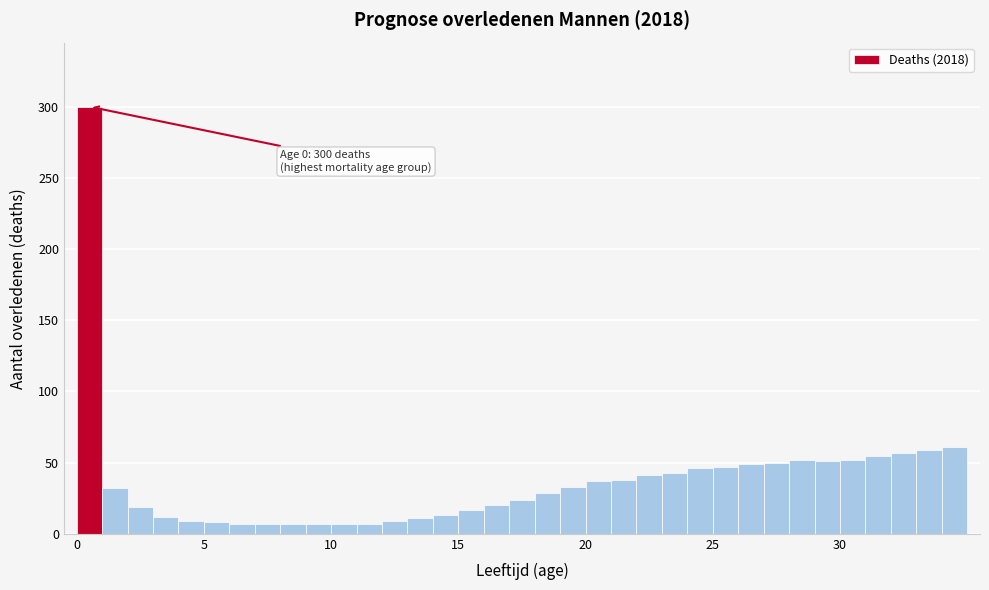

Around what value on the x-axis is the tallest bar? Give the approximate position of its centre, as read against the axis.

0.5